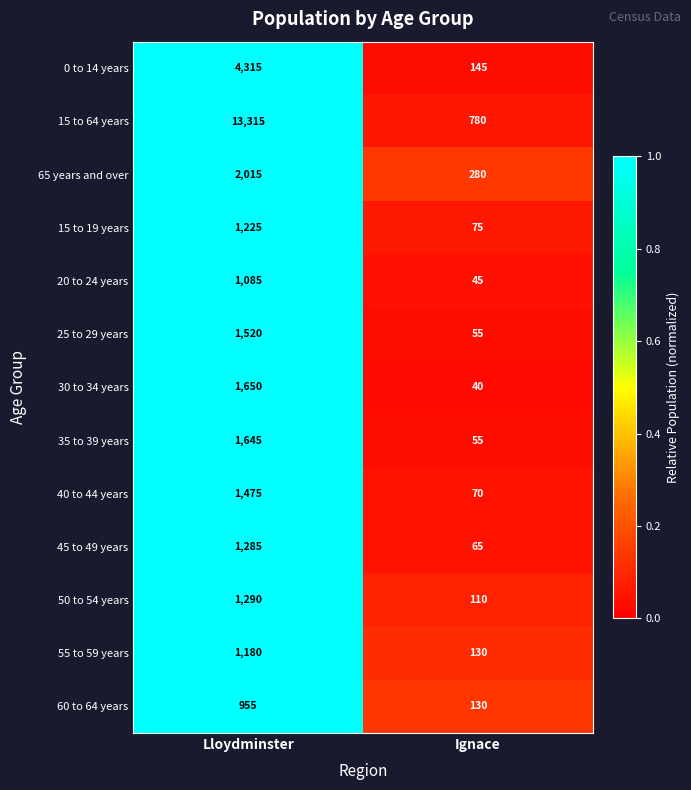

What is the spread (max minus min) of values at Ignace?

740